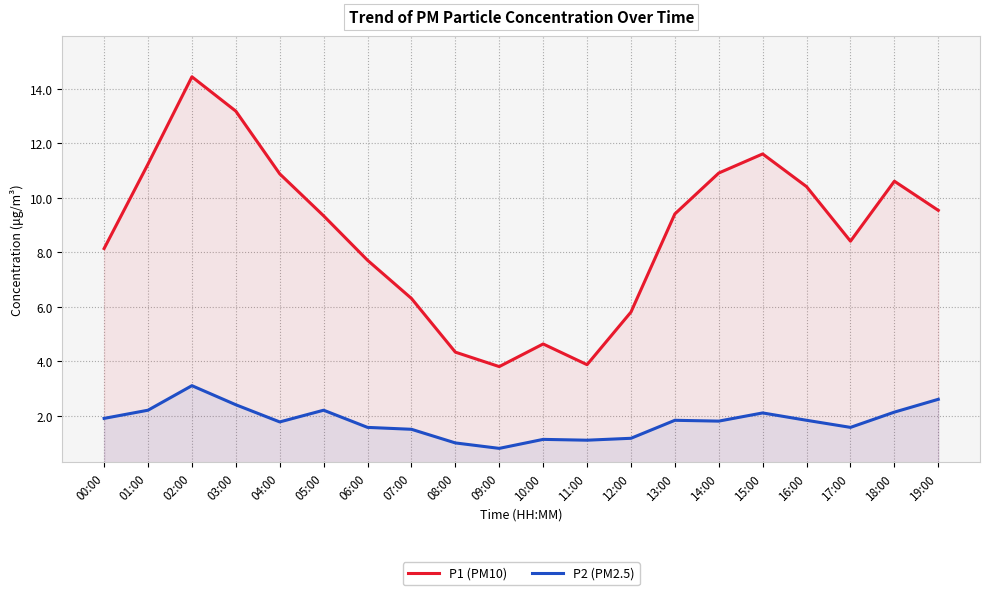

True or false: P1 (PM10) and P2 (PM2.5) cross at least once.

False